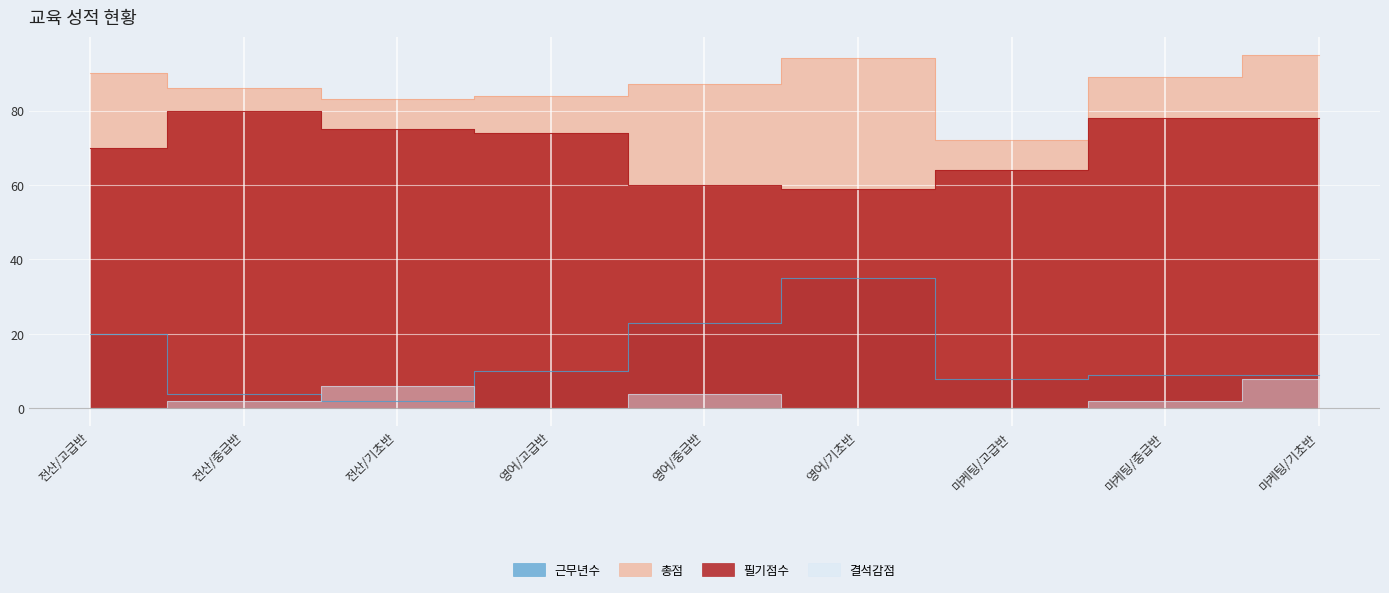

What are all the series names shown in the legend?

필기점수, 총점, 결석감점, 근무년수